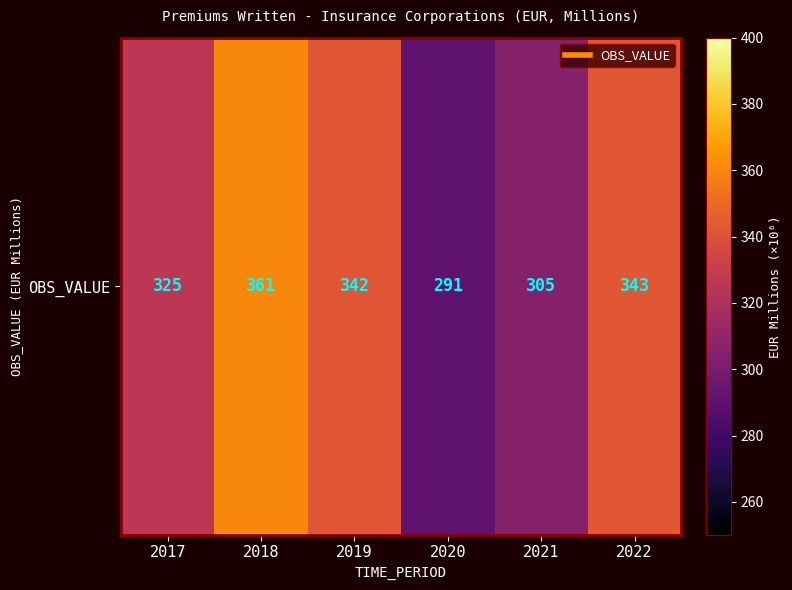

Which label corresponds to the largest value in the chart?

2018